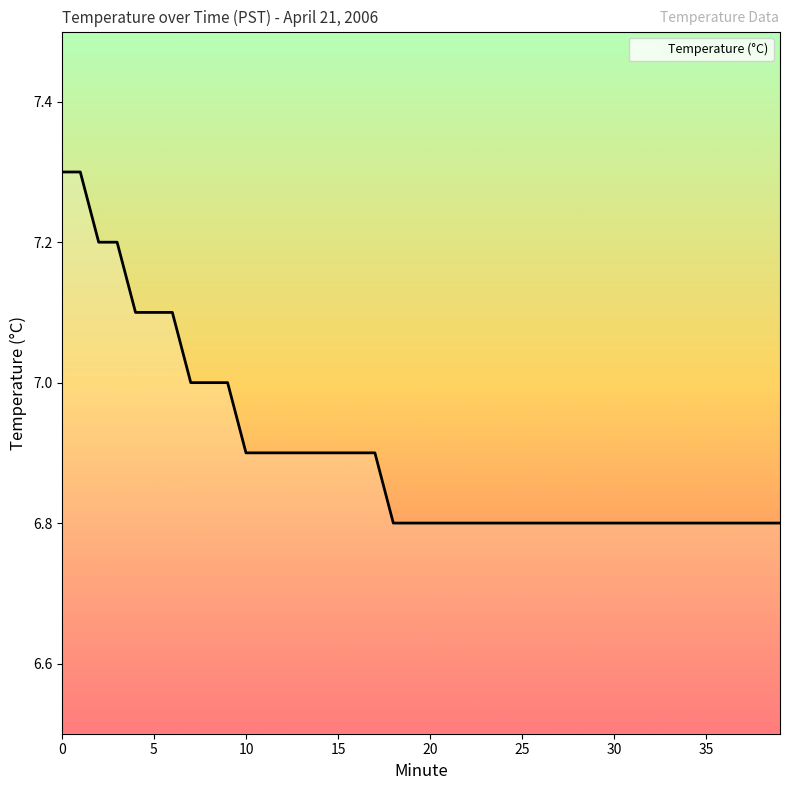

What is the greatest value displayed?

7.3